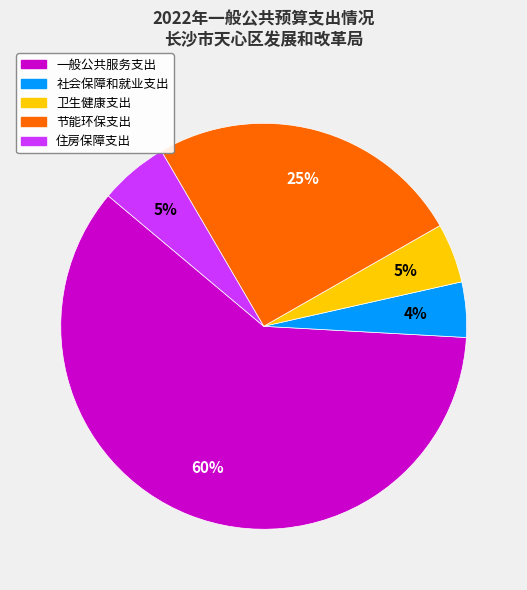

How many segments does this pie chart have?

5